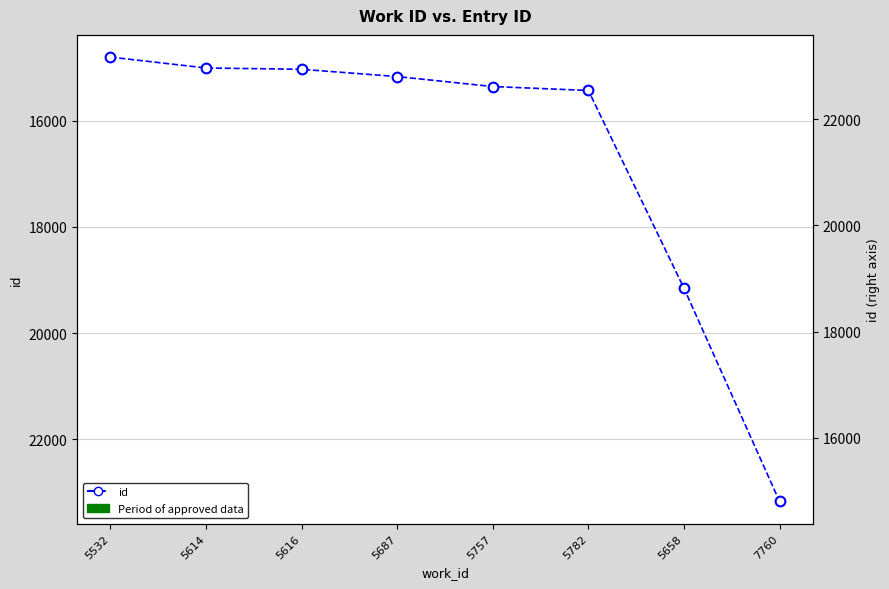

Reading left to right, extract all data points from this chart.

5532=14799	5614=15004	5616=15029	5687=15166	5757=15354	5782=15428	5658=19154	7760=23173